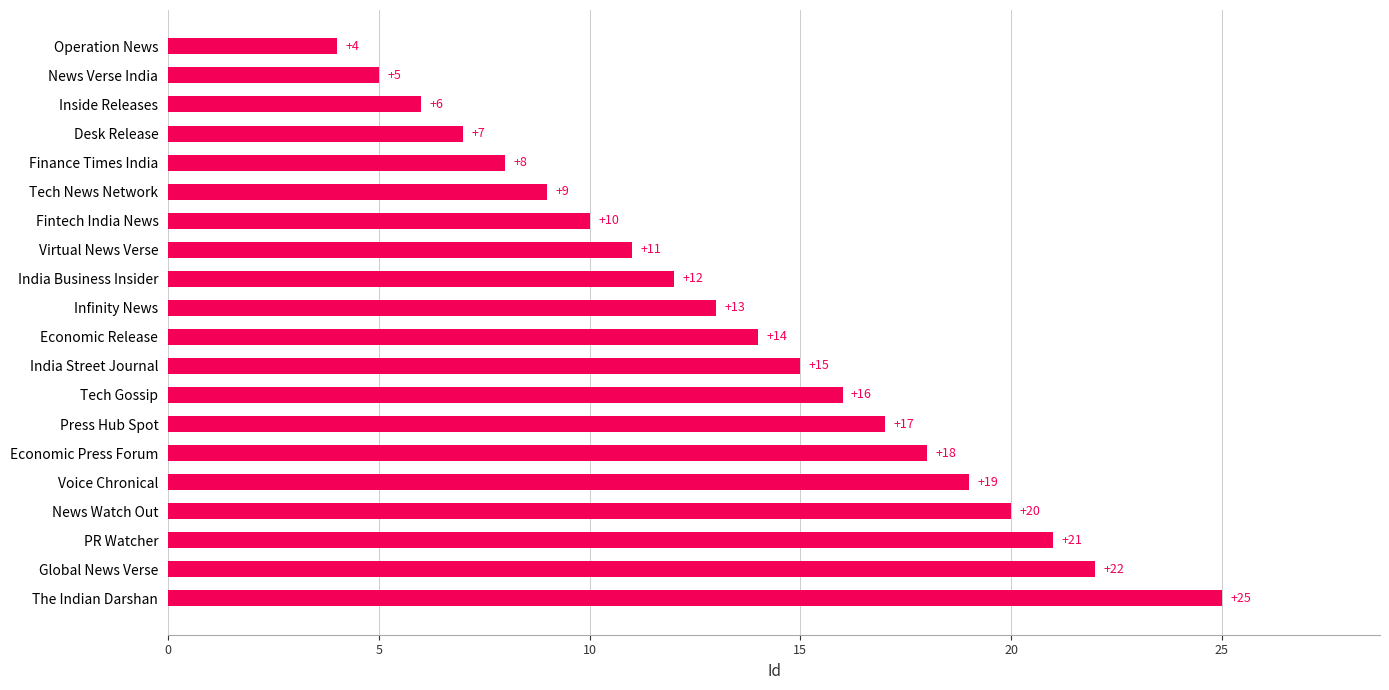

How many bars are there in total?

20